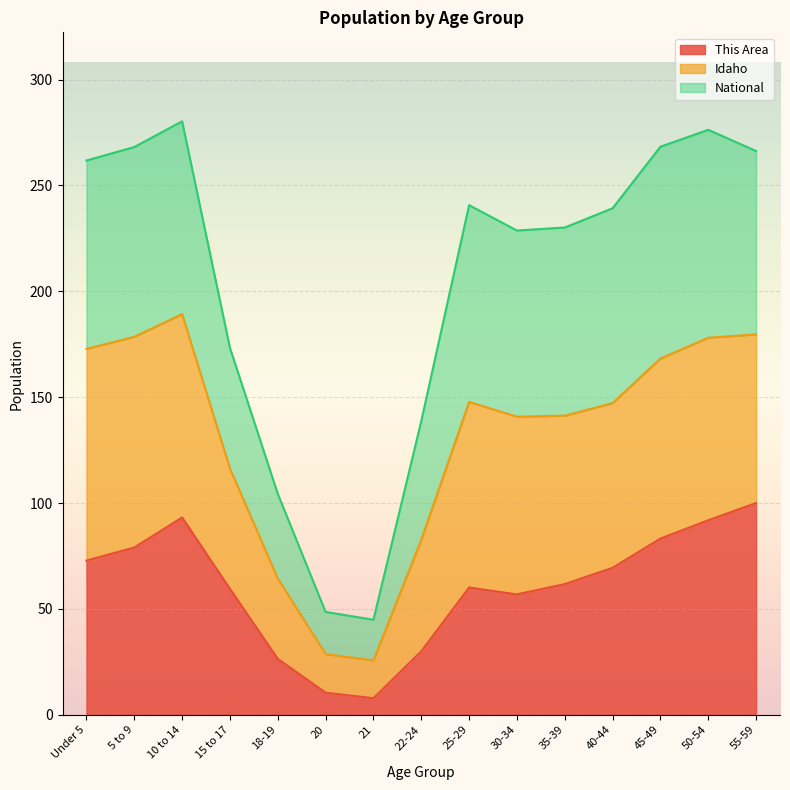

How many interior local peaks does the This Area series have?

2